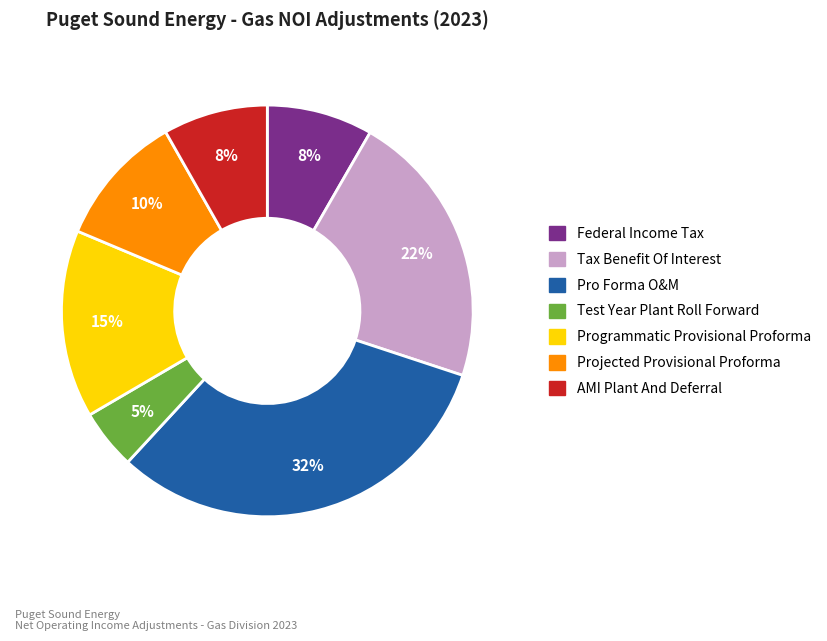

To the nearest percent, what is the difference between the largest and smallest slice percentages?

27%